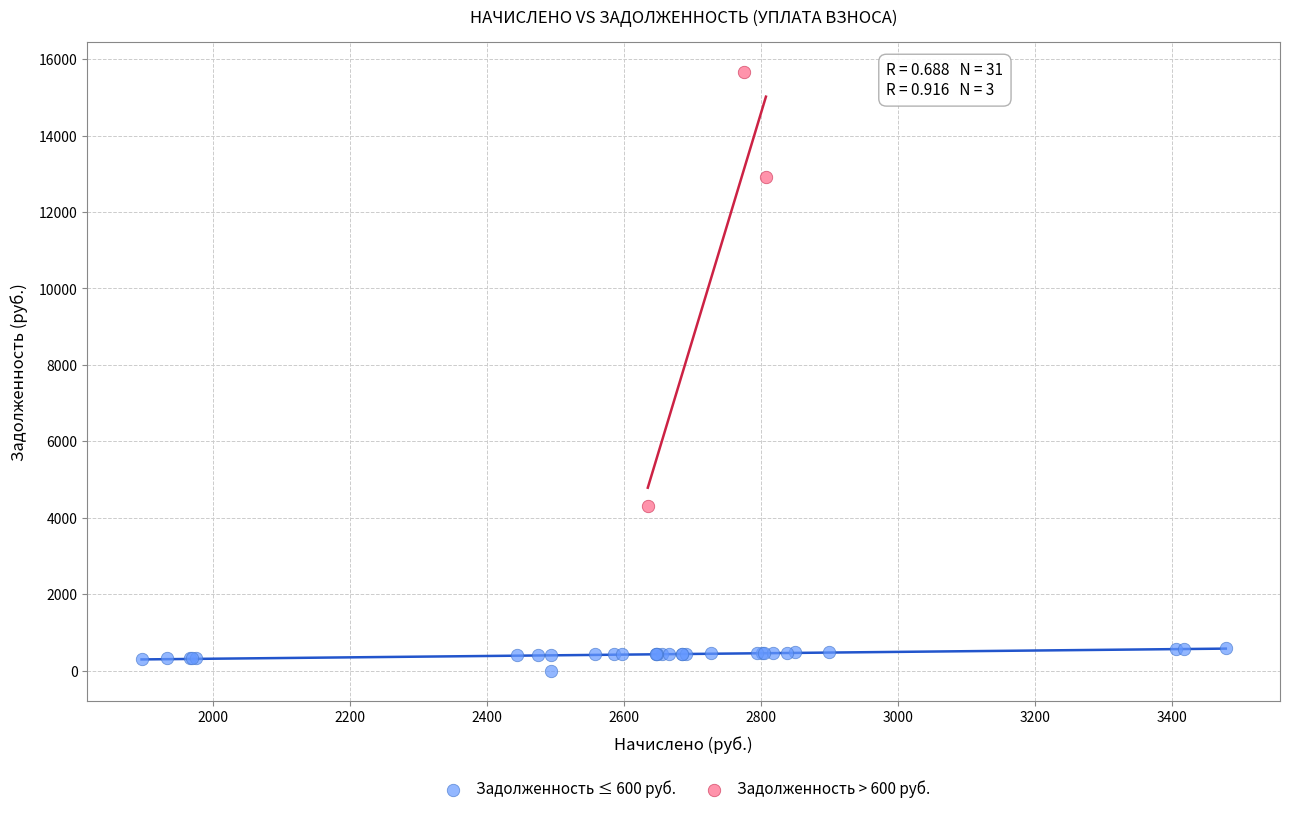

Which series reaches the minimum Y coordinate?

Задолженность ≤ 600 руб.